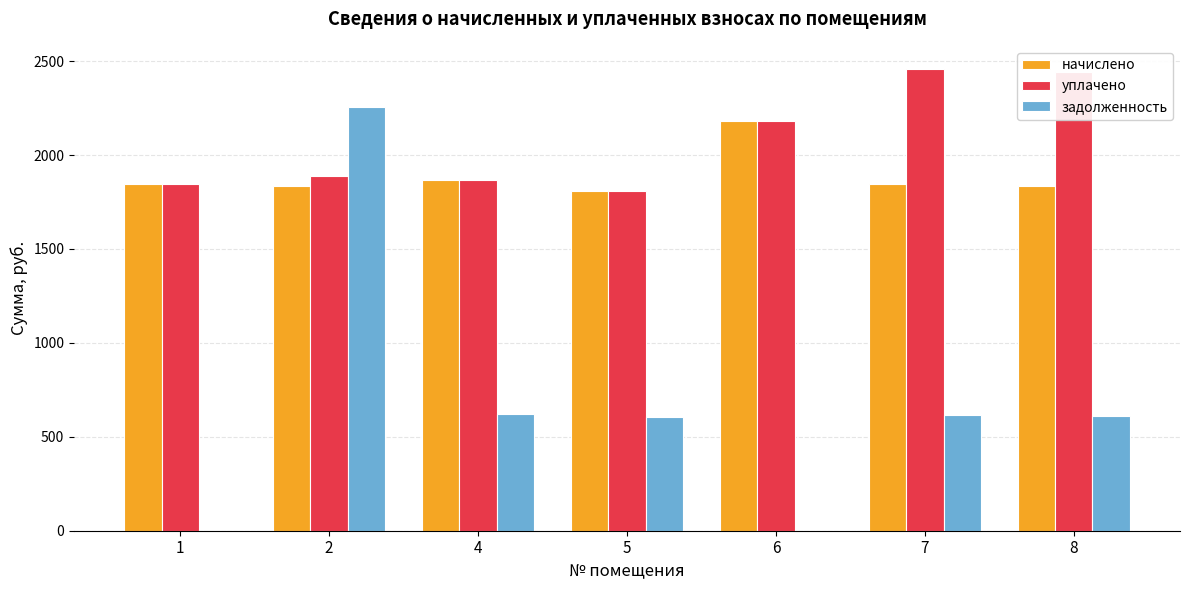

Is the value of начислено at 6 greater than the value of задолженность at 6?

Yes